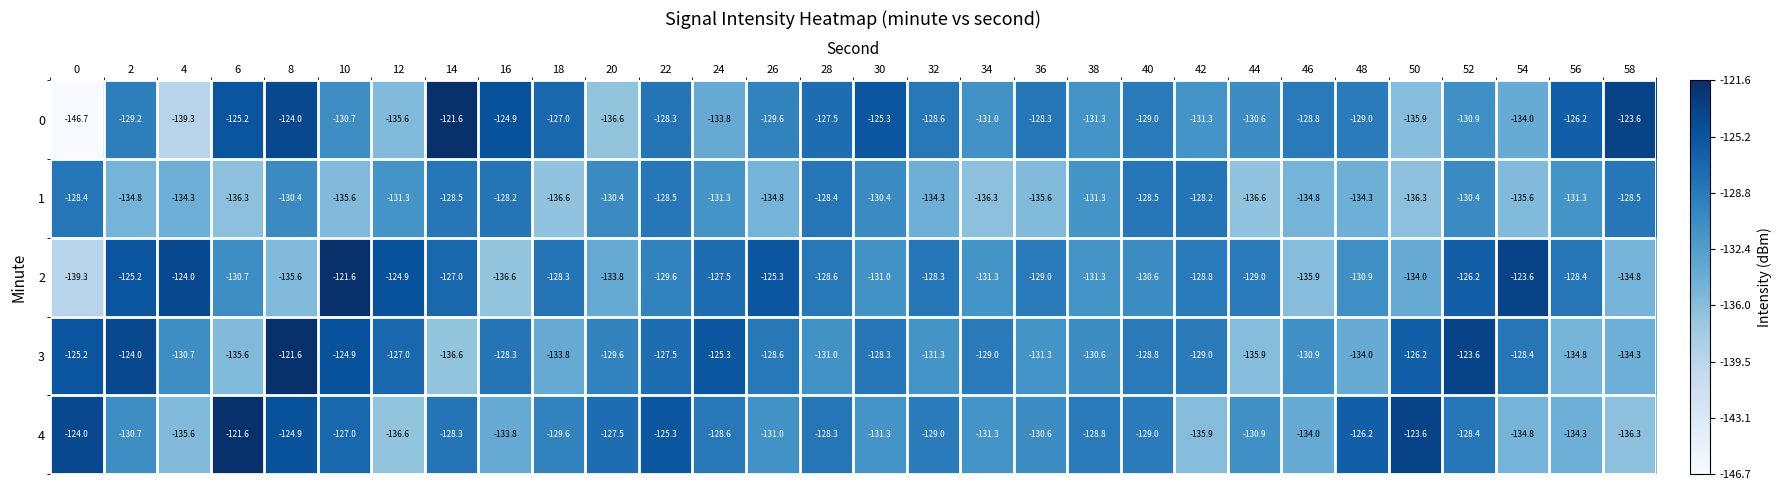

What is the total value across all series at 26?

-649.3